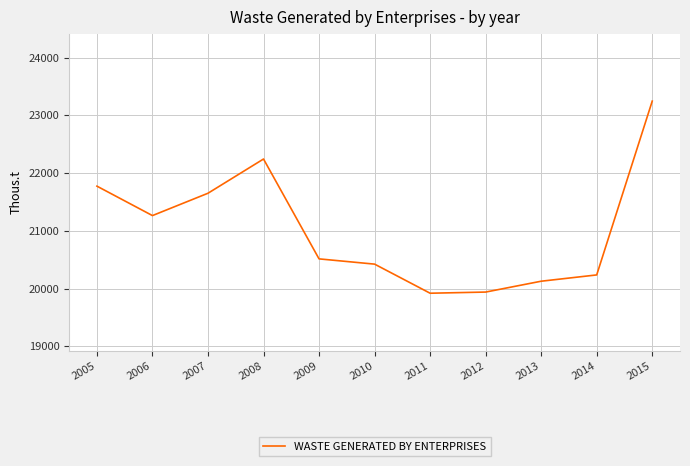

What is the difference between the maximum and minimum values?

3328